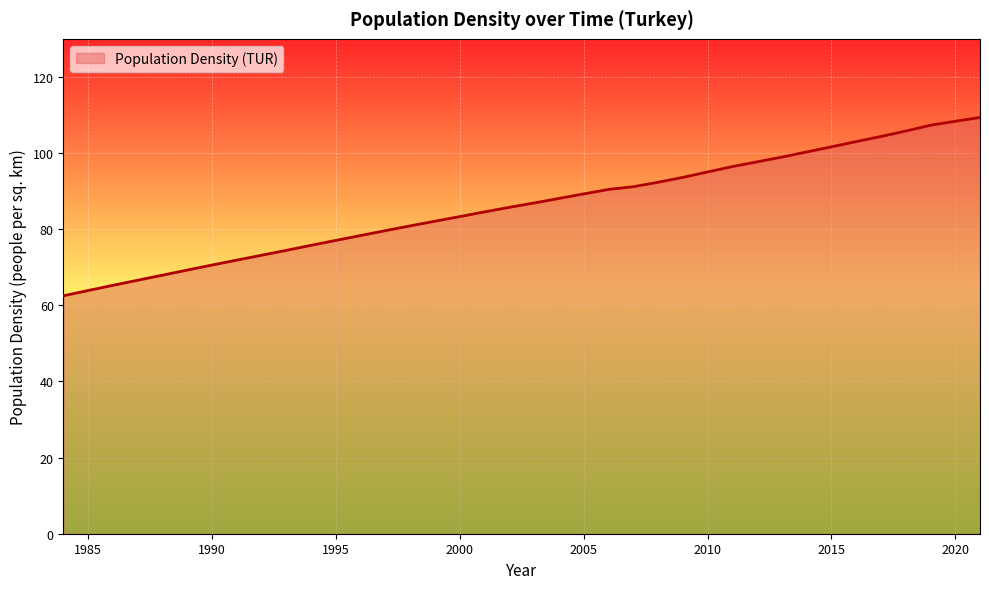

True or false: there are more than 2 points higher than both neighbors.

False